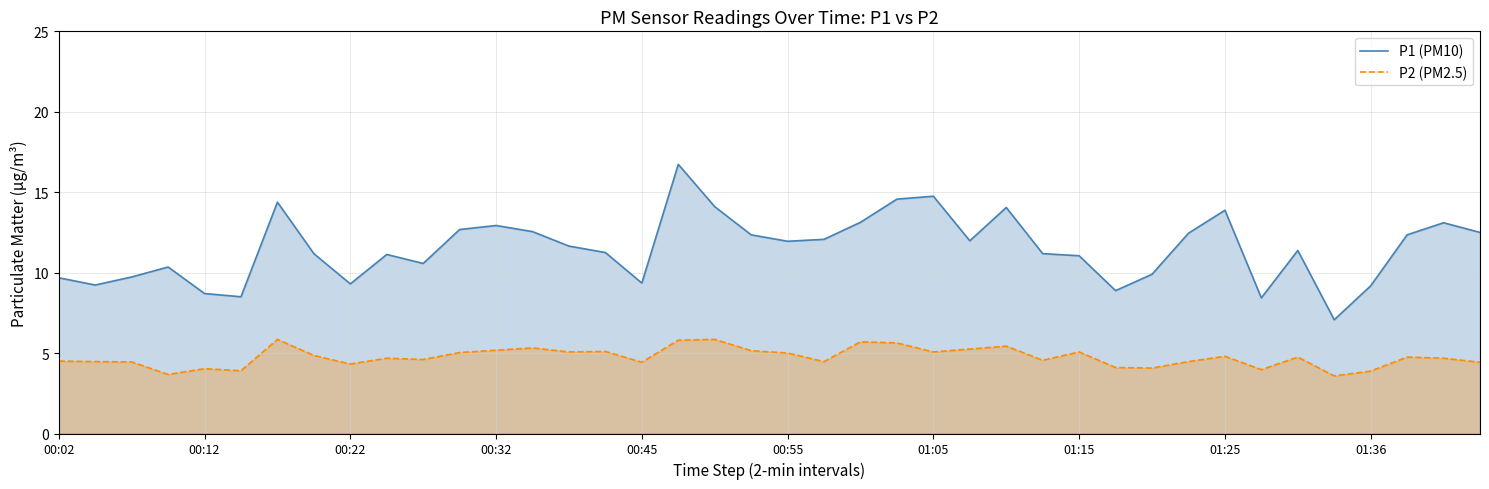

Rank the series by their maximum value, from lowest to highest.

P2 (PM2.5), P1 (PM10)